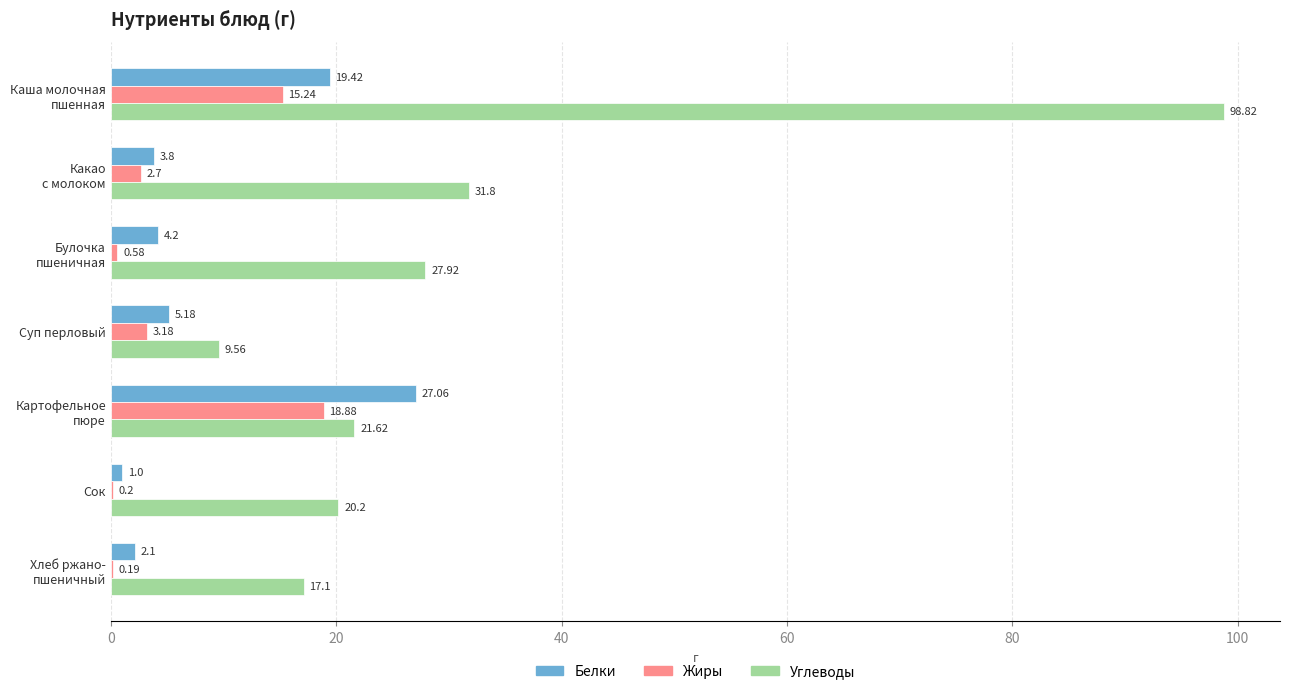

At which label is Жиры closest to 9?

Суп перловый